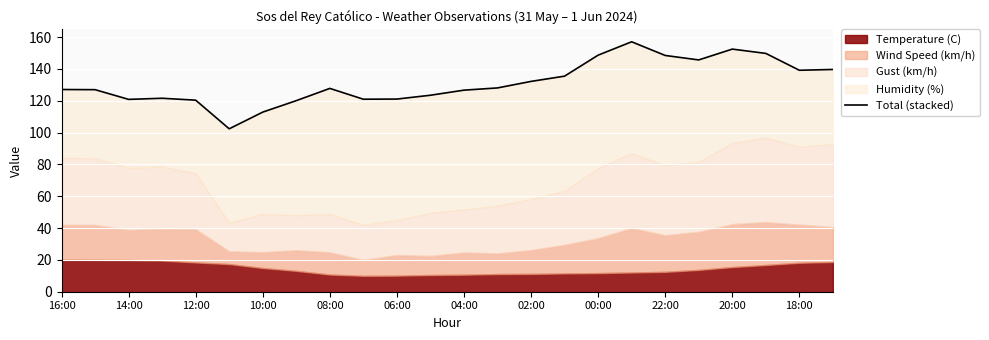

How many points are lower than both their immediate neighbors (excluding endpoints)?

5